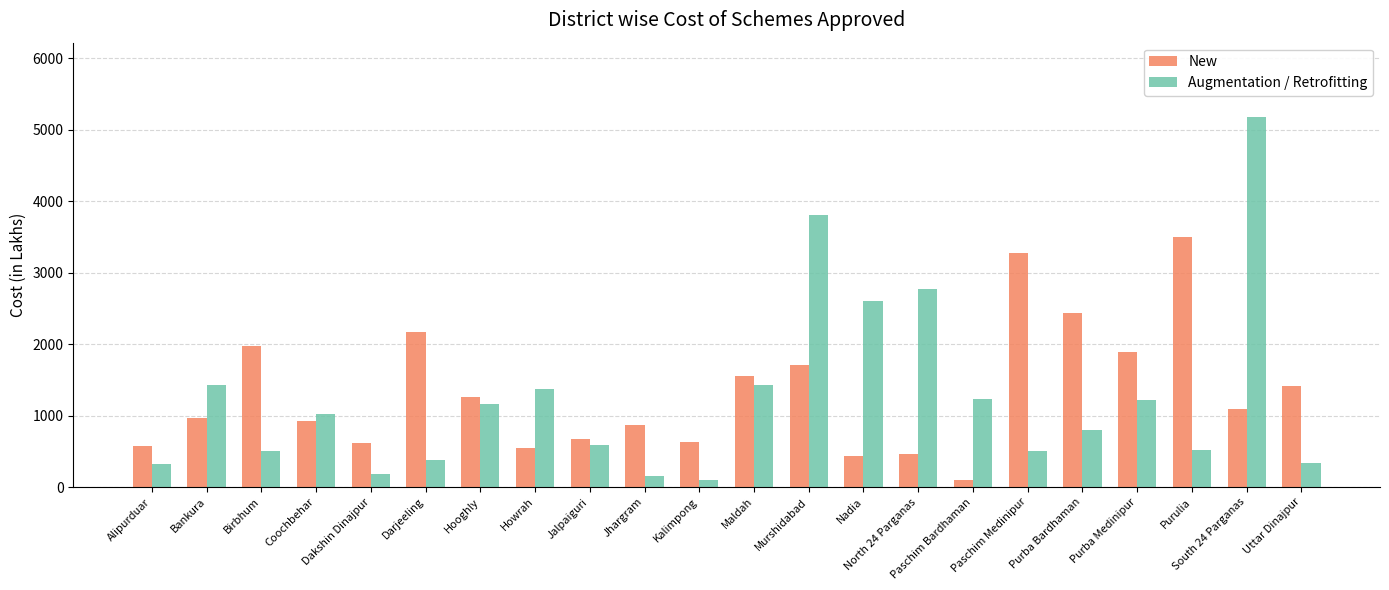

At which category is the sum across all series the highest?

South 24 Parganas